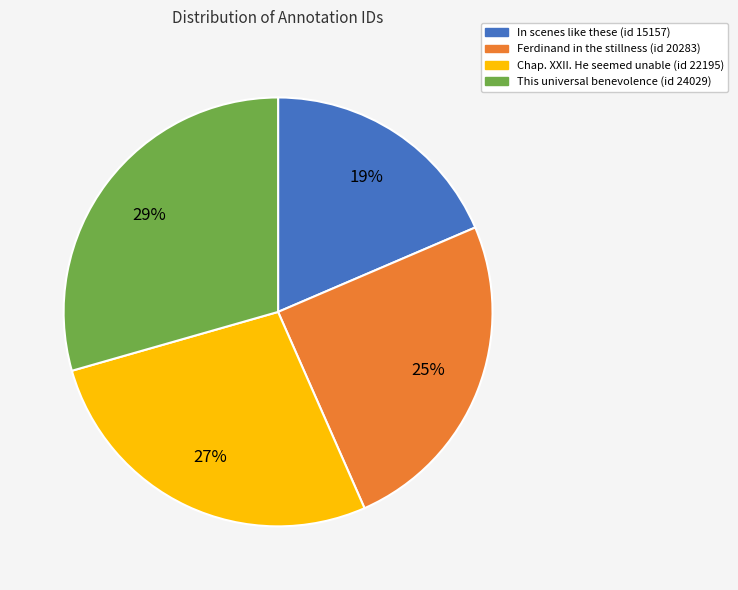

Count the number of slices in the pie.

4